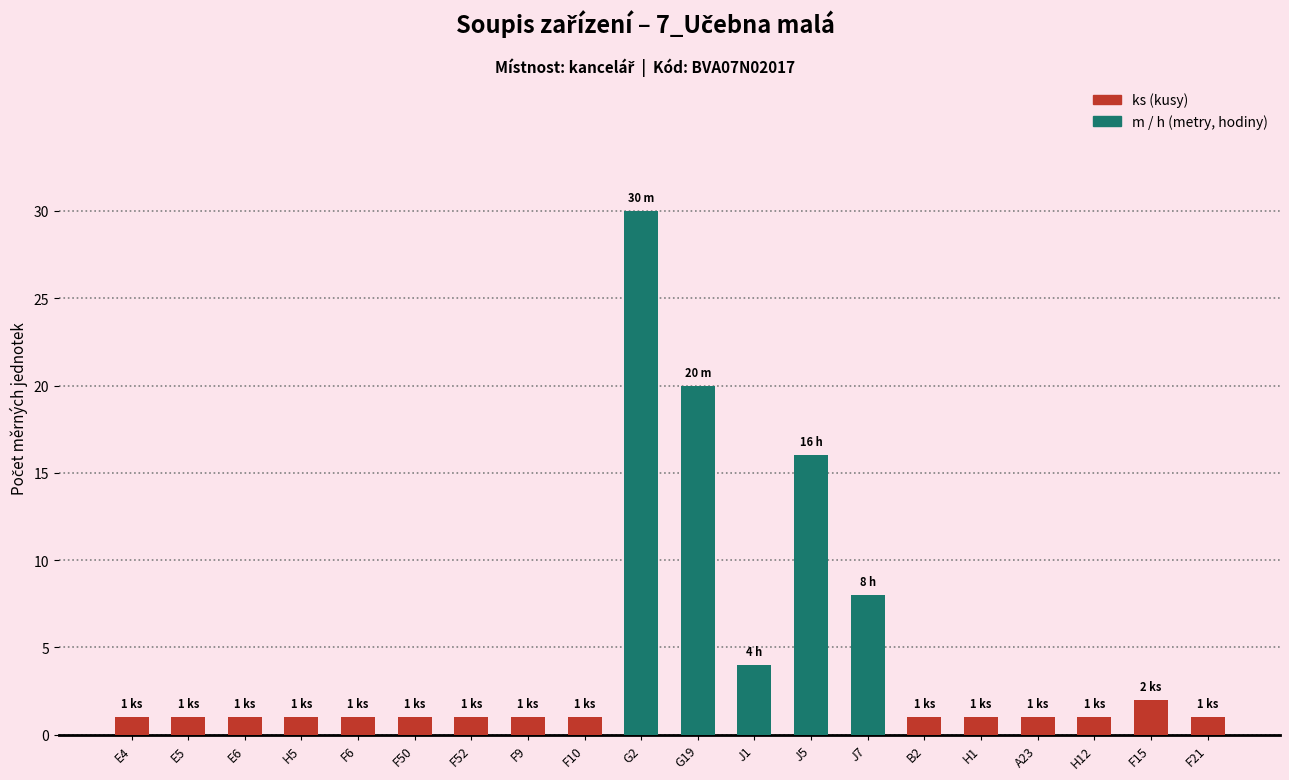

What is the ratio of the value at J5 to the value at E5?

16.0